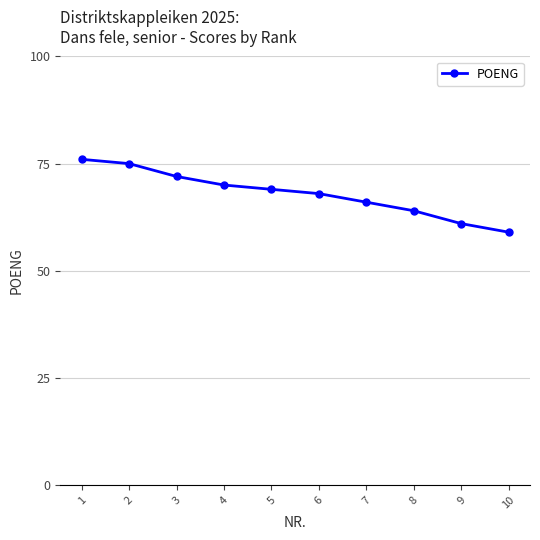

Count the number of data series in this chart.

1